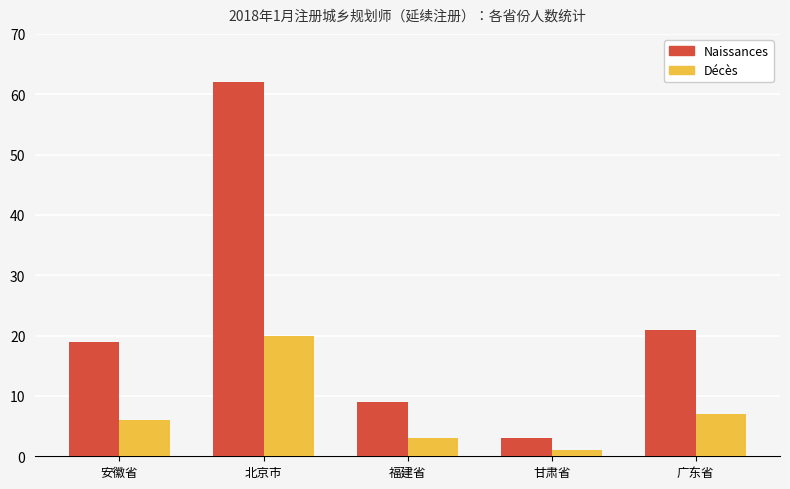

Which series changed the most between 福建省 and 广东省?

Naissances